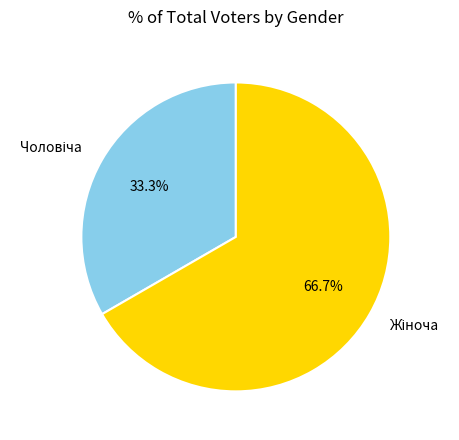

Is there any slice that represents more than half of the pie?

Yes